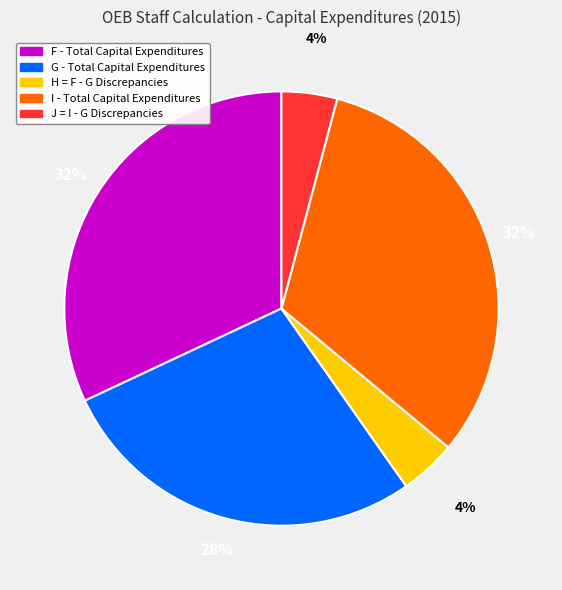

Which has a higher value, H = F - G Discrepancies or I - Total Capital Expenditures?

I - Total Capital Expenditures